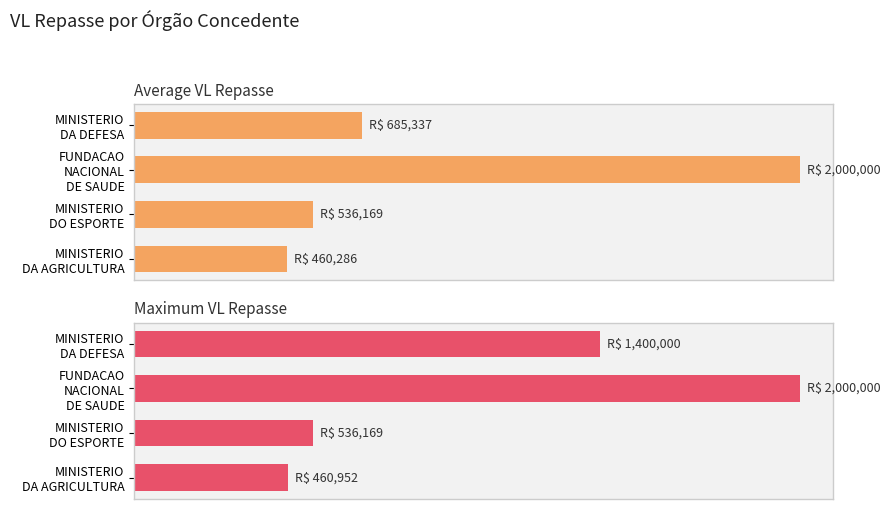

What is the sum of the Average VL Repasse values at FUNDACAO NACIONAL DE SAUDE and MINISTERIO DA DEFESA?

2685337.5